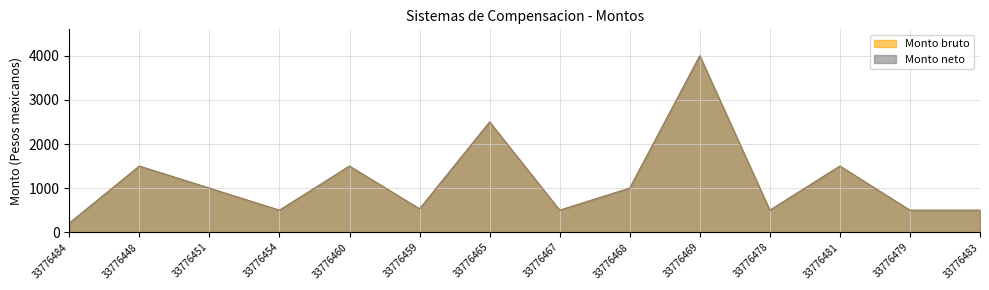

At how many categories does at least one series exceed 3542?

1